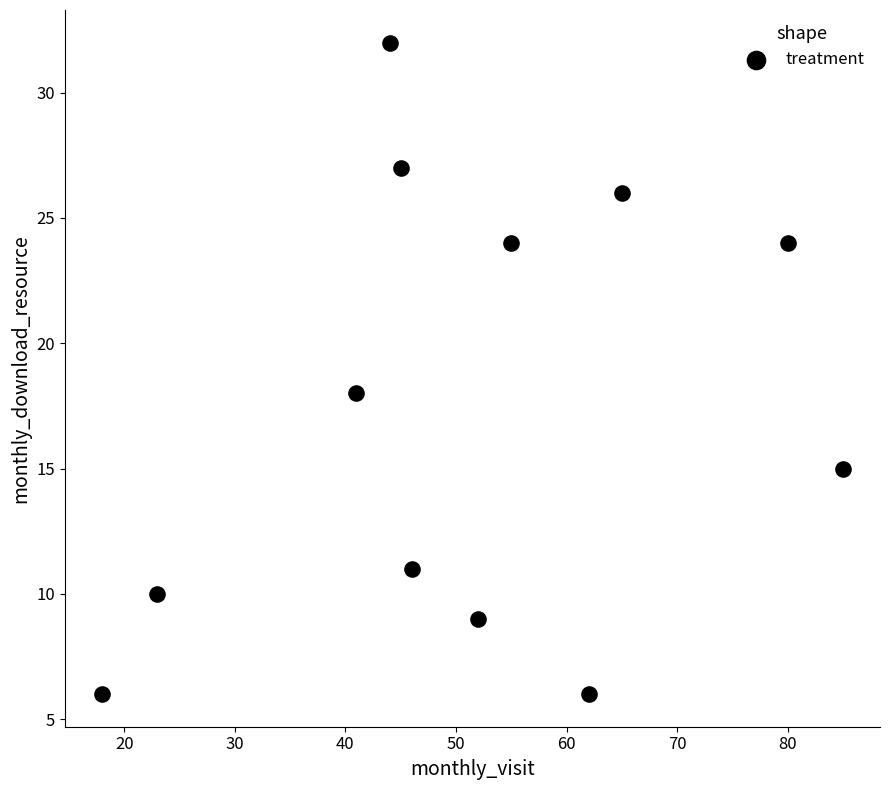

What is the average X value?

51